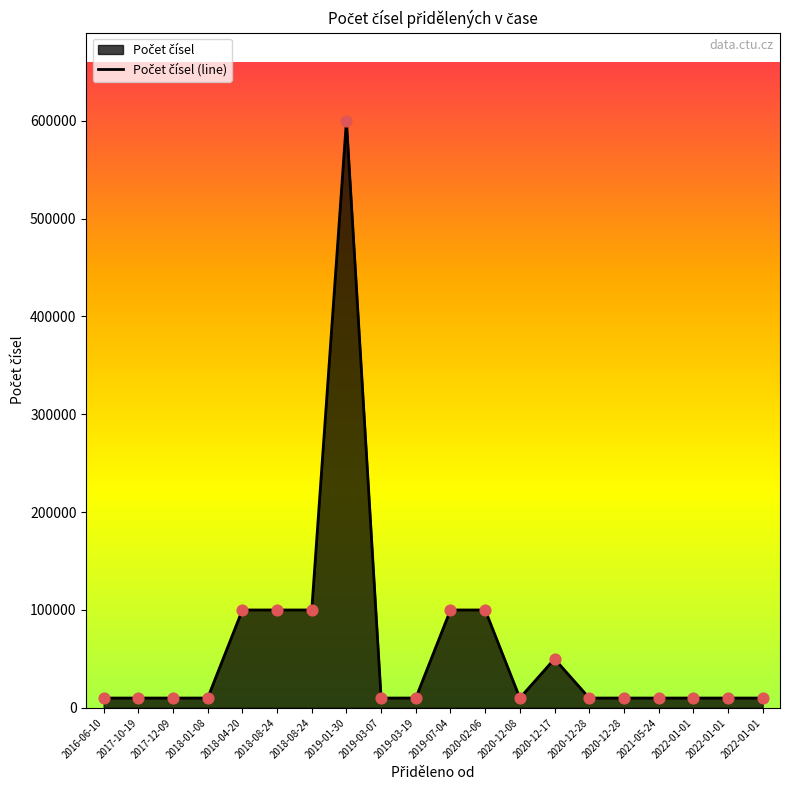

What is the ratio of the value at 2021-05-24 to the value at 2022-01-01?

1.0